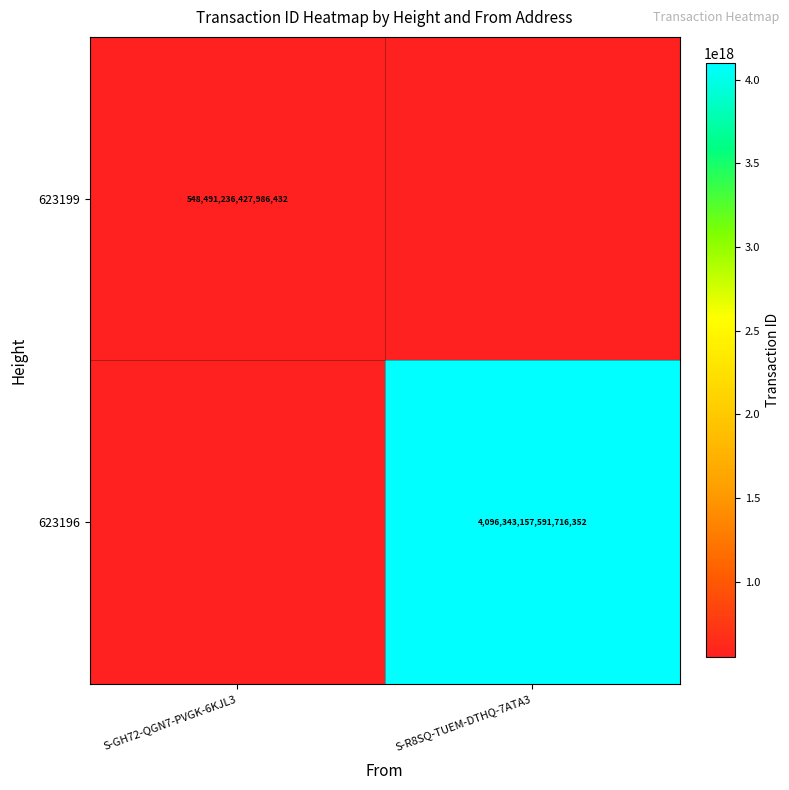

The value of 623199 at S-GH72-QGN7-PVGK-6KJL3 is 352659926774073856. True or false?

False